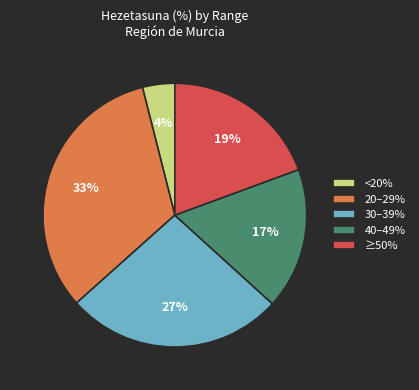

Approximately how many times larger is the value at 30–39% compared to 20–29%?

0.8